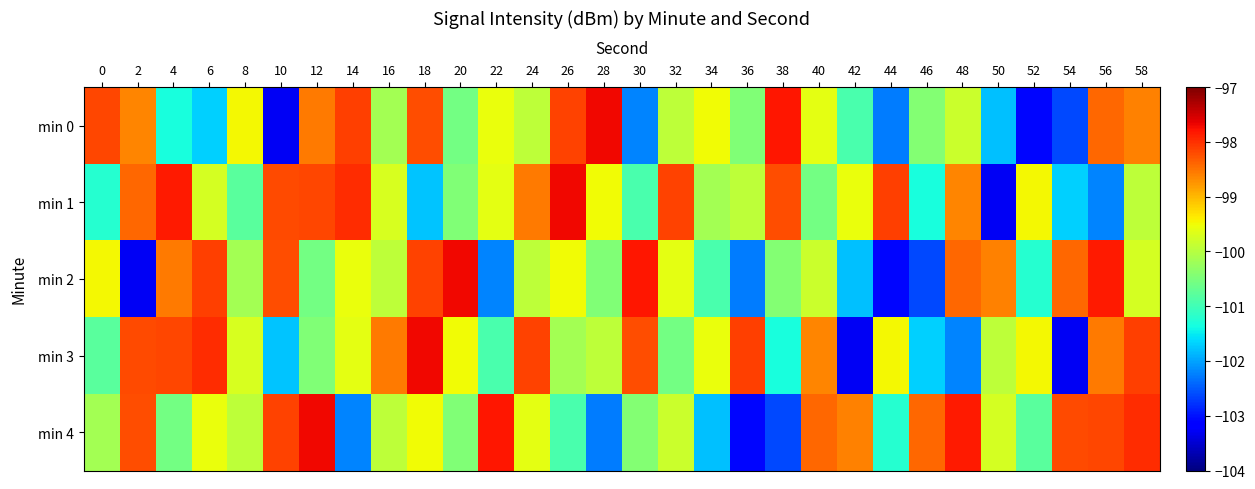

Reading right to left, list all the values displayed in this chart.

min 0: 58=-98.6	56=-98.4	54=-102.6	52=-103.1	50=-101.8	48=-99.8	46=-100.4	44=-102.3	42=-100.9	40=-99.6	38=-97.8	36=-100.5	34=-99.5	32=-99.9	30=-102.2	28=-97.7	26=-98.1	24=-99.9	22=-99.6	20=-100.6	18=-98.2	16=-100.2	14=-98.1	12=-98.6	10=-103.3	8=-99.5	6=-101.7	4=-101.3	2=-98.6	0=-98.2
min 1: 58=-99.9	56=-102.2	54=-101.7	52=-99.5	50=-103.3	48=-98.6	46=-101.3	44=-98.1	42=-99.6	40=-100.6	38=-98.2	36=-99.9	34=-100.2	32=-98.1	30=-100.9	28=-99.5	26=-97.7	24=-98.6	22=-99.6	20=-100.5	18=-101.8	16=-99.7	14=-98.0	12=-98.2	10=-98.2	8=-100.8	6=-99.7	4=-97.8	2=-98.4	0=-101.2
min 2: 58=-99.7	56=-97.8	54=-98.4	52=-101.2	50=-98.6	48=-98.4	46=-102.6	44=-103.1	42=-101.8	40=-99.8	38=-100.4	36=-102.3	34=-100.9	32=-99.6	30=-97.8	28=-100.5	26=-99.5	24=-99.9	22=-102.2	20=-97.7	18=-98.1	16=-99.9	14=-99.6	12=-100.6	10=-98.2	8=-100.2	6=-98.1	4=-98.6	2=-103.3	0=-99.5
min 3: 58=-98.1	56=-98.6	54=-103.3	52=-99.5	50=-99.9	48=-102.2	46=-101.7	44=-99.5	42=-103.3	40=-98.6	38=-101.3	36=-98.1	34=-99.6	32=-100.6	30=-98.2	28=-99.9	26=-100.2	24=-98.1	22=-100.9	20=-99.5	18=-97.7	16=-98.6	14=-99.6	12=-100.5	10=-101.8	8=-99.7	6=-98.0	4=-98.2	2=-98.2	0=-100.8
min 4: 58=-98.0	56=-98.2	54=-98.2	52=-100.8	50=-99.7	48=-97.8	46=-98.4	44=-101.2	42=-98.6	40=-98.4	38=-102.6	36=-103.1	34=-101.8	32=-99.8	30=-100.4	28=-102.3	26=-100.9	24=-99.6	22=-97.8	20=-100.5	18=-99.5	16=-99.9	14=-102.2	12=-97.7	10=-98.1	8=-99.9	6=-99.6	4=-100.6	2=-98.2	0=-100.2